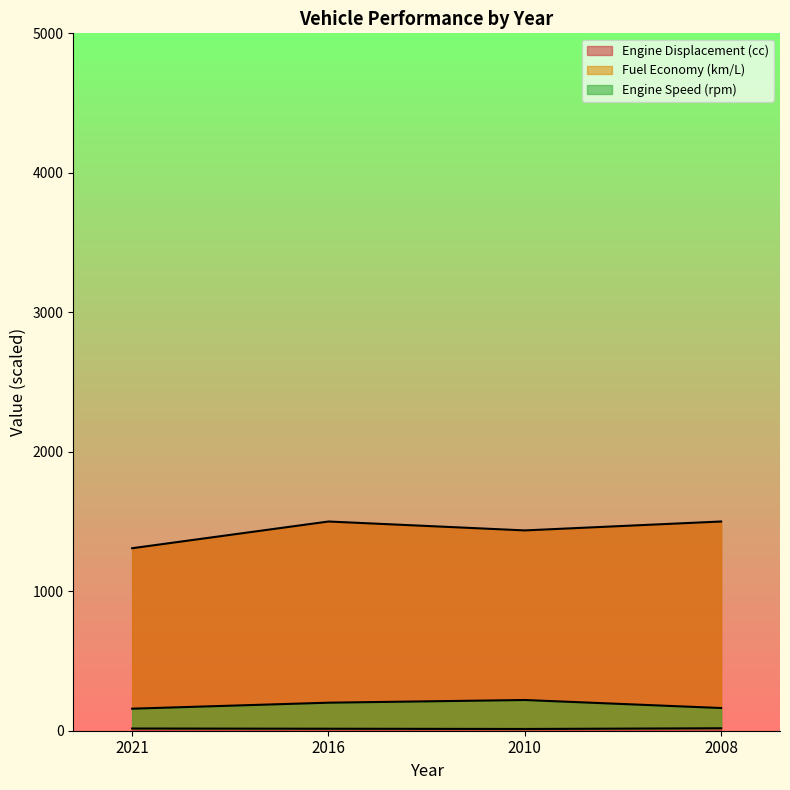

What is the difference between the highest and lowest values at 2010?

1423.7